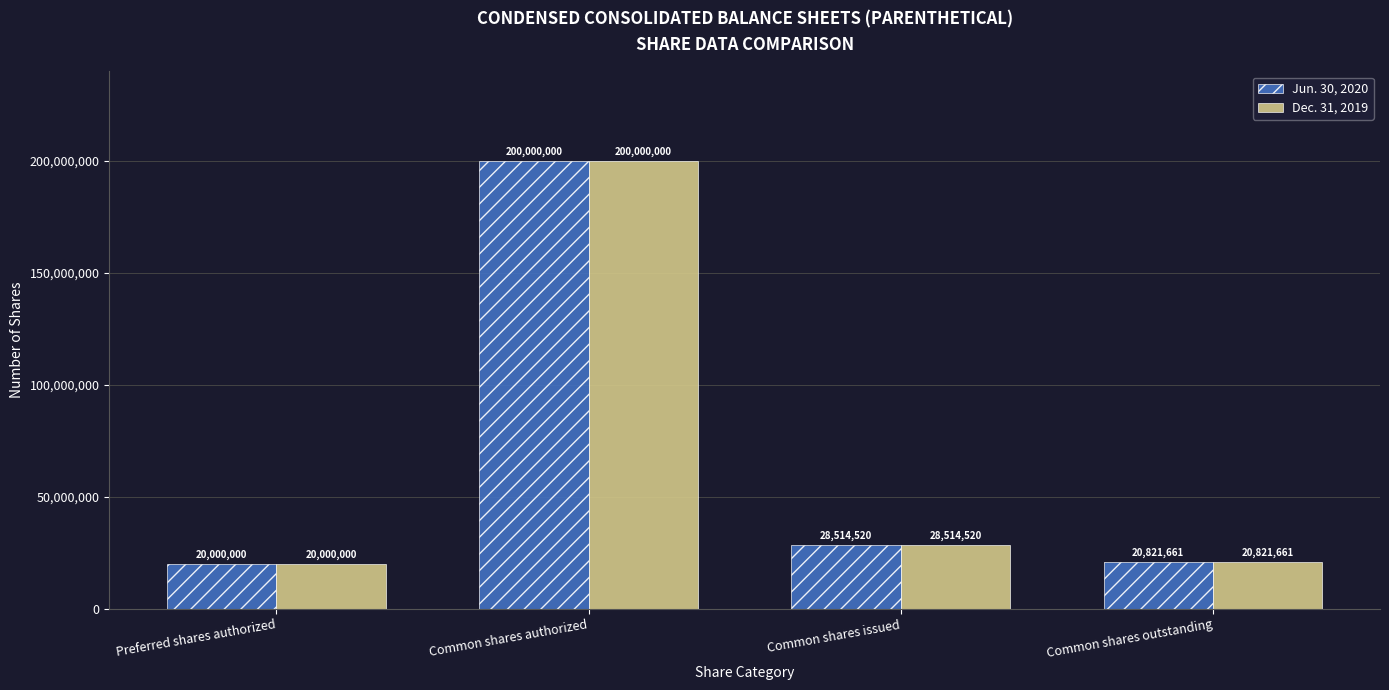

What is the maximum value for Jun. 30, 2020?

200000000